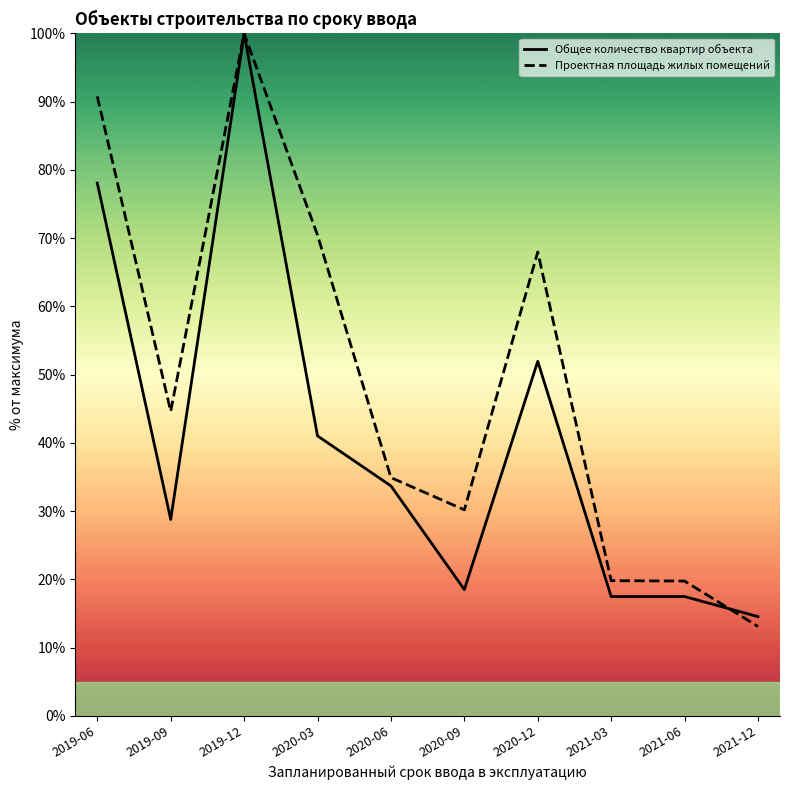

Is it true that Общее количество квартир объекта equals 50.8 at 2020-06?

False